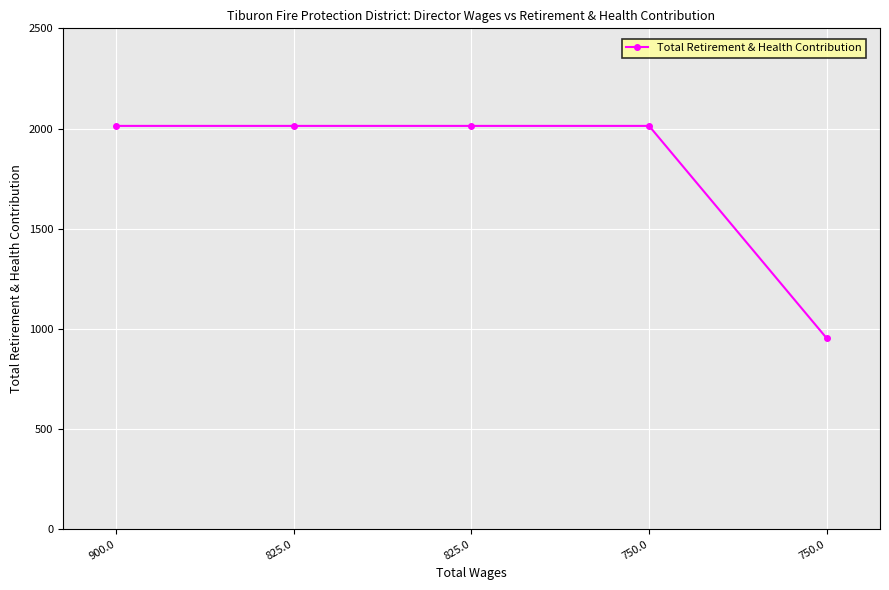

Reading left to right, list all the values displayed in this chart.

900.0=2013	825.0=2013	825.0=2013	750.0=2013	750.0=953